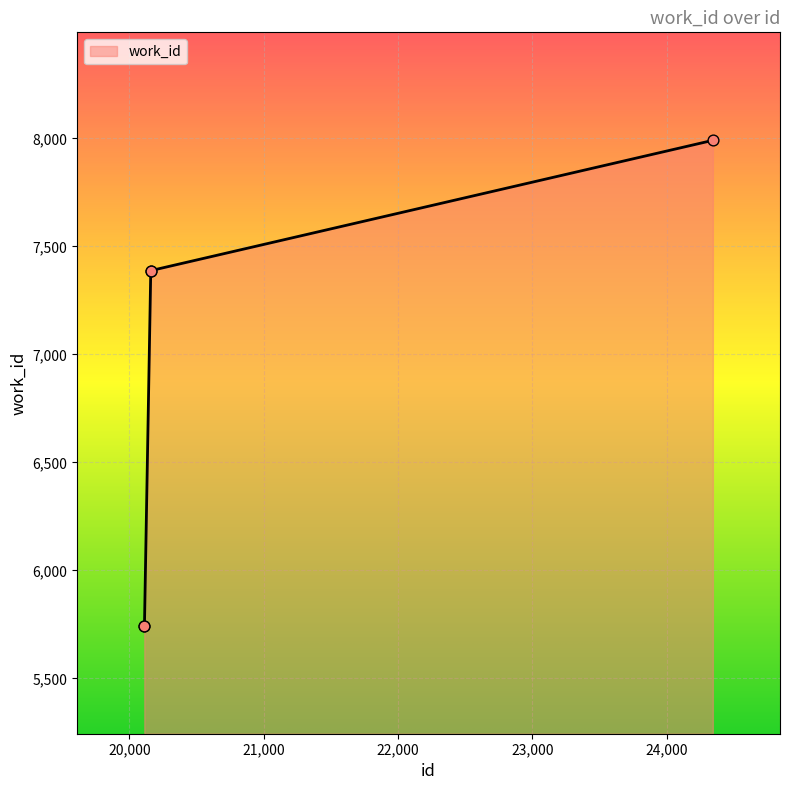

What is the greatest value displayed?

7991